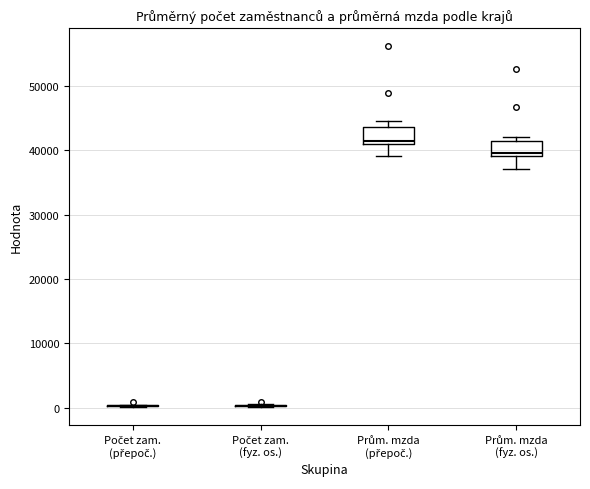

Reading left to right, read every box against the y-axis: the position of its median line, the range the box covers, and the ends of its whiskers. The values are not printed on the chart, so give them approximately, as read against the axis.

Počet zam. (přepoč.): box collapsed to a line at 0, whiskers 0 to 0
Počet zam. (fyz. os.): box collapsed to a line at 0, whiskers 0 to 0
Prům. mzda (přepoč.): median 42000, box 41000 to 44000, whiskers 39000 to 45000
Prům. mzda (fyz. os.): median 39000 (just above the box's lower edge), box 39000 to 41000, whiskers 37000 to 42000